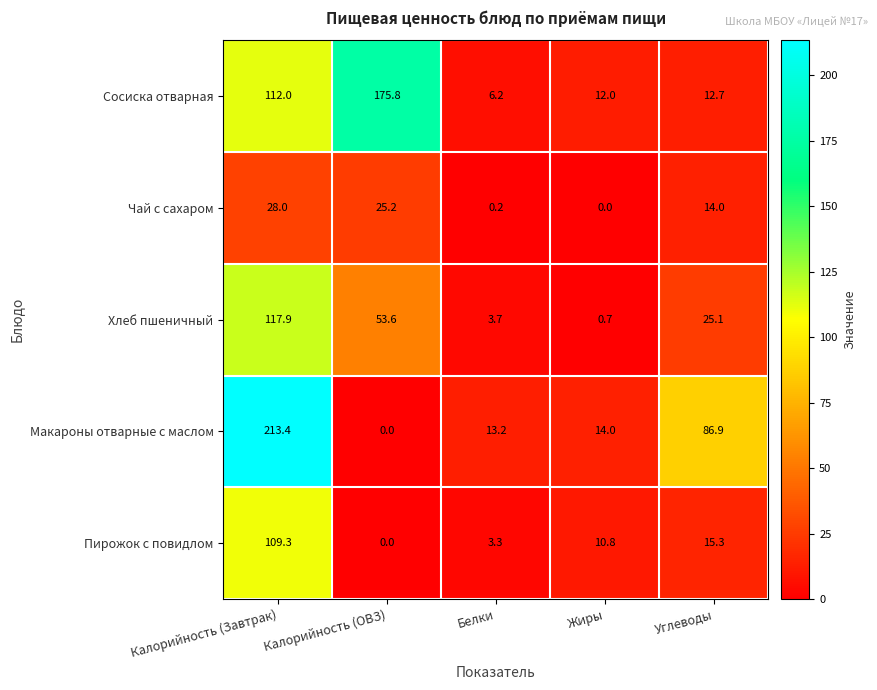

At how many categories does at least one series exceed 80?

3